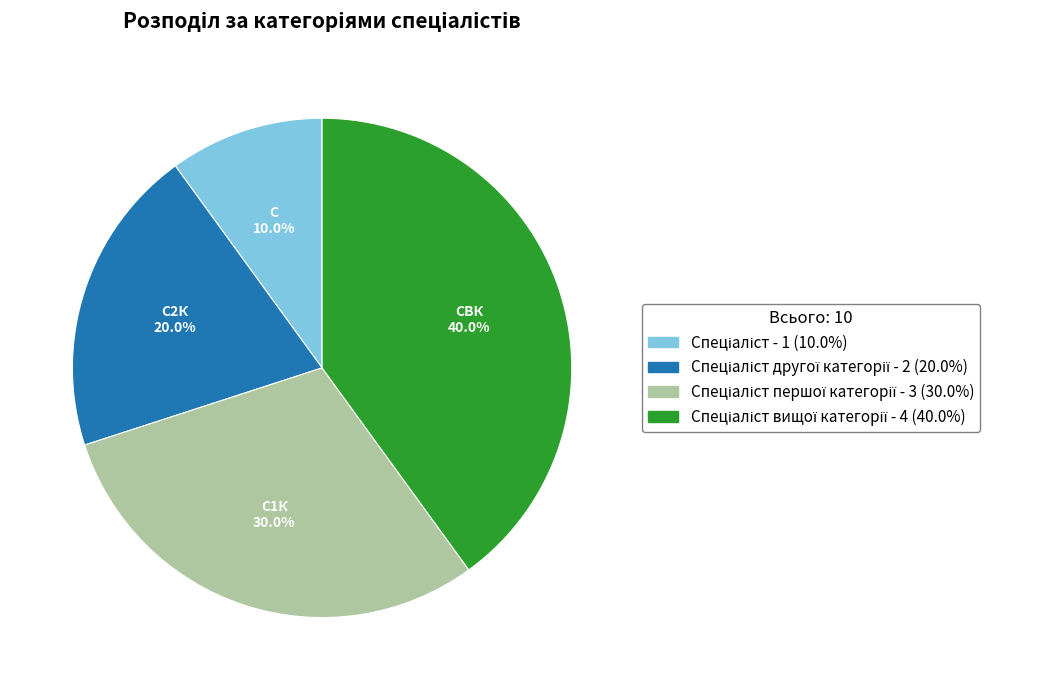

Is there a majority slice in this chart?

No